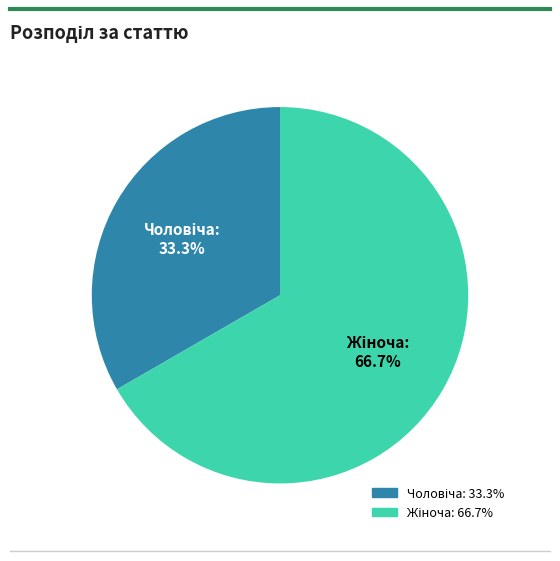

Is there any slice that represents more than half of the pie?

Yes